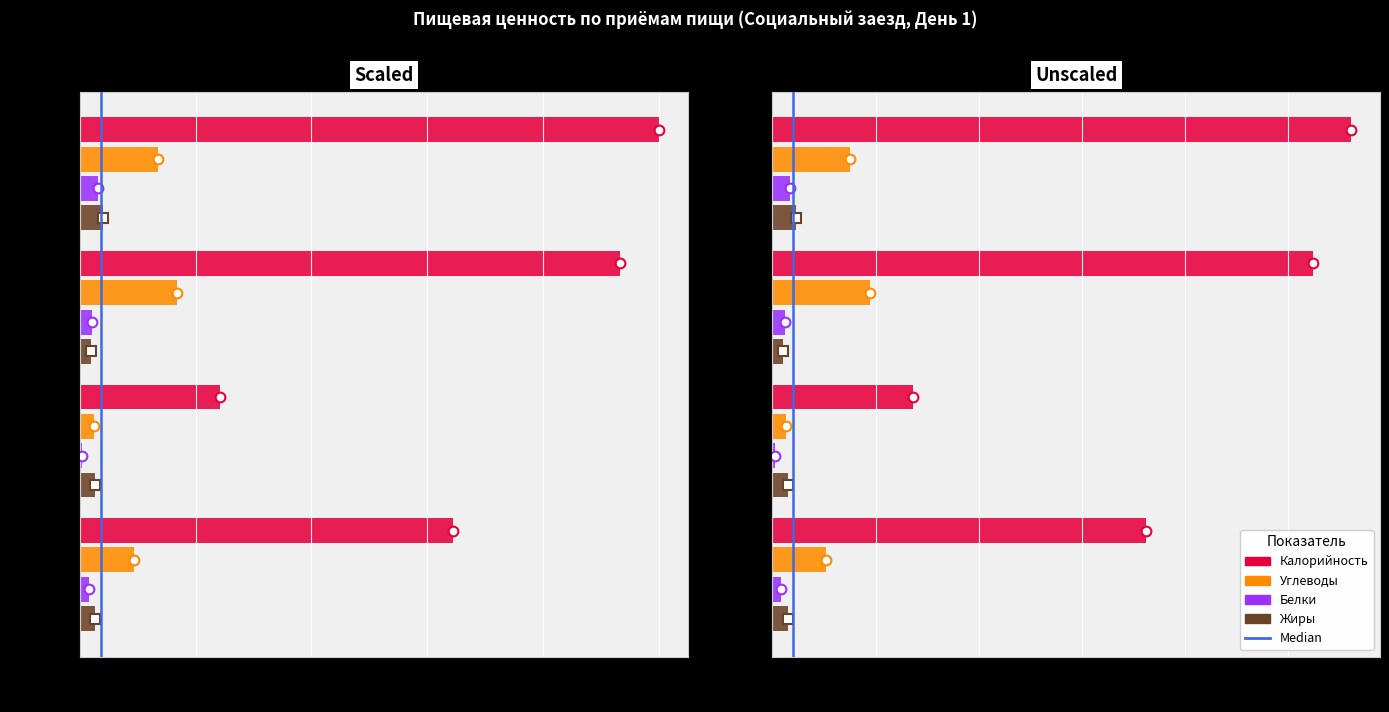

What is the sum of the values at 0.2 and 0.0?

1